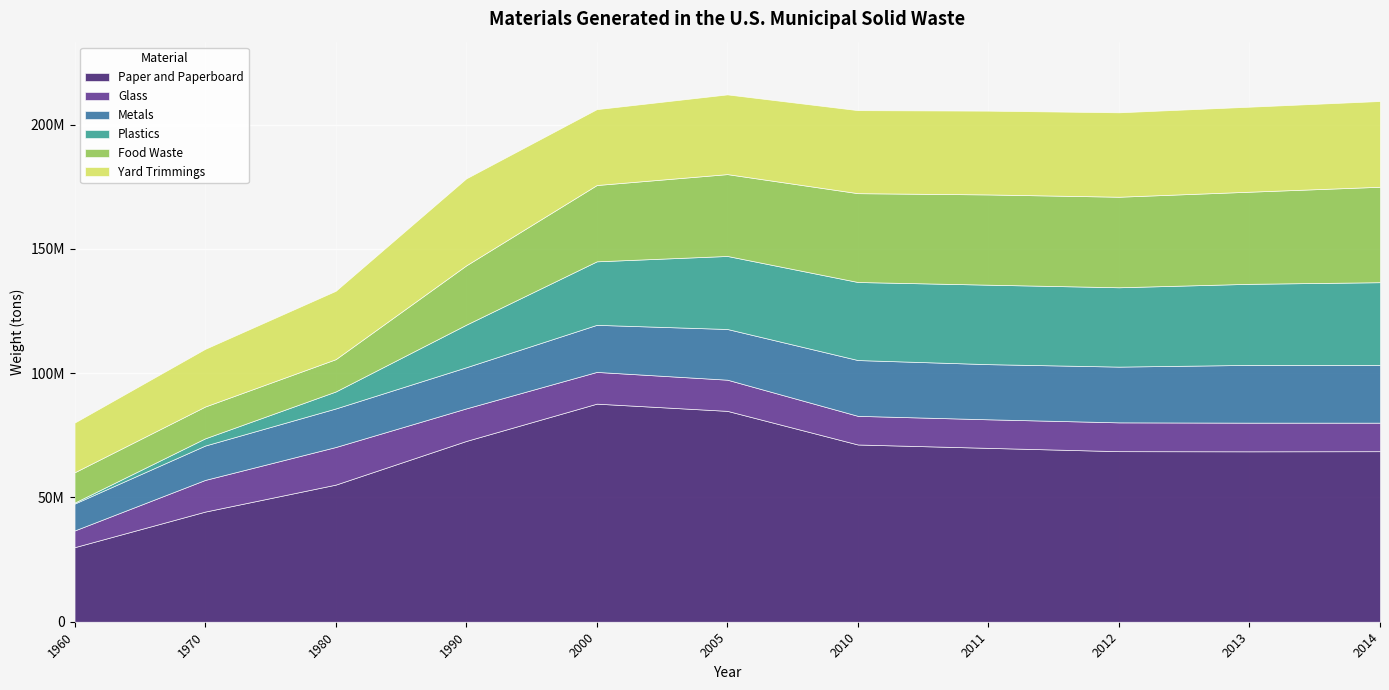

At which category is the sum across all series the highest?

2005